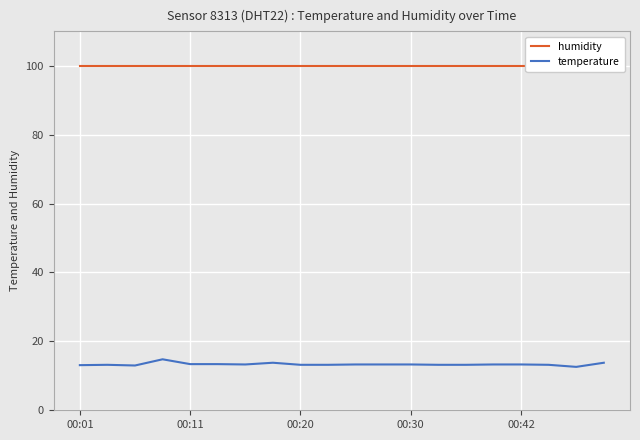

What is the average value of the temperature series?

13.3